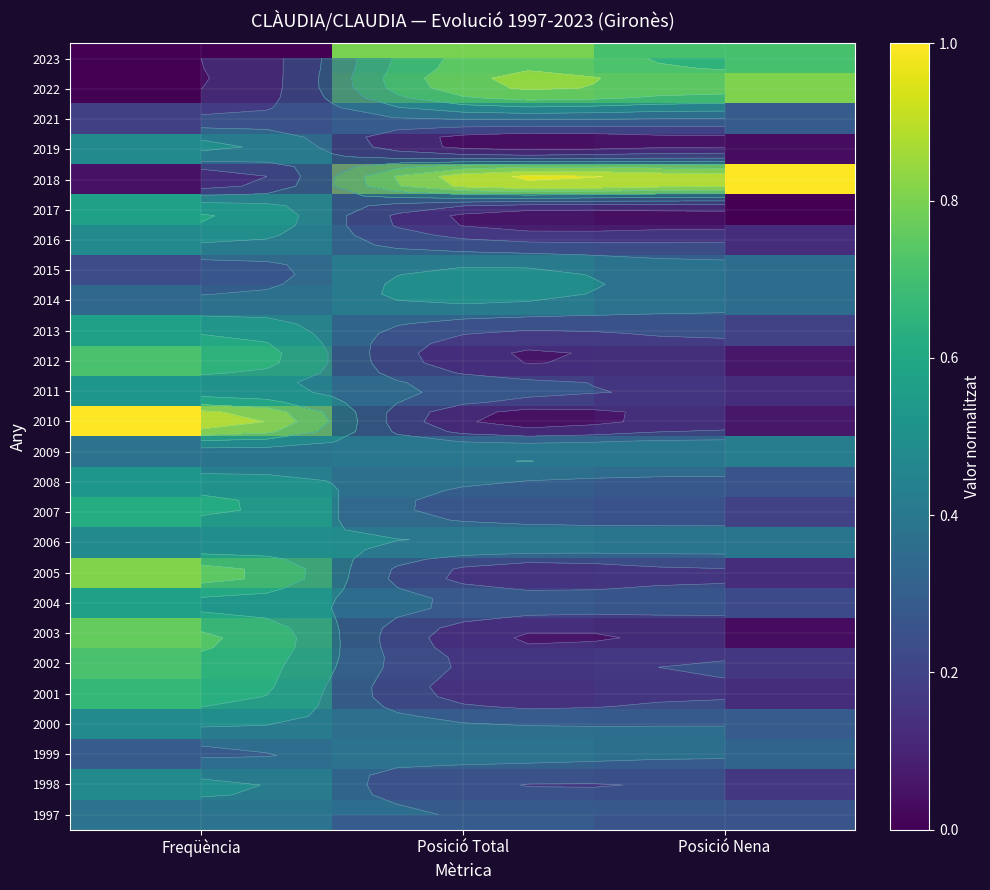

Which category has the highest value across all series?

Posició Total